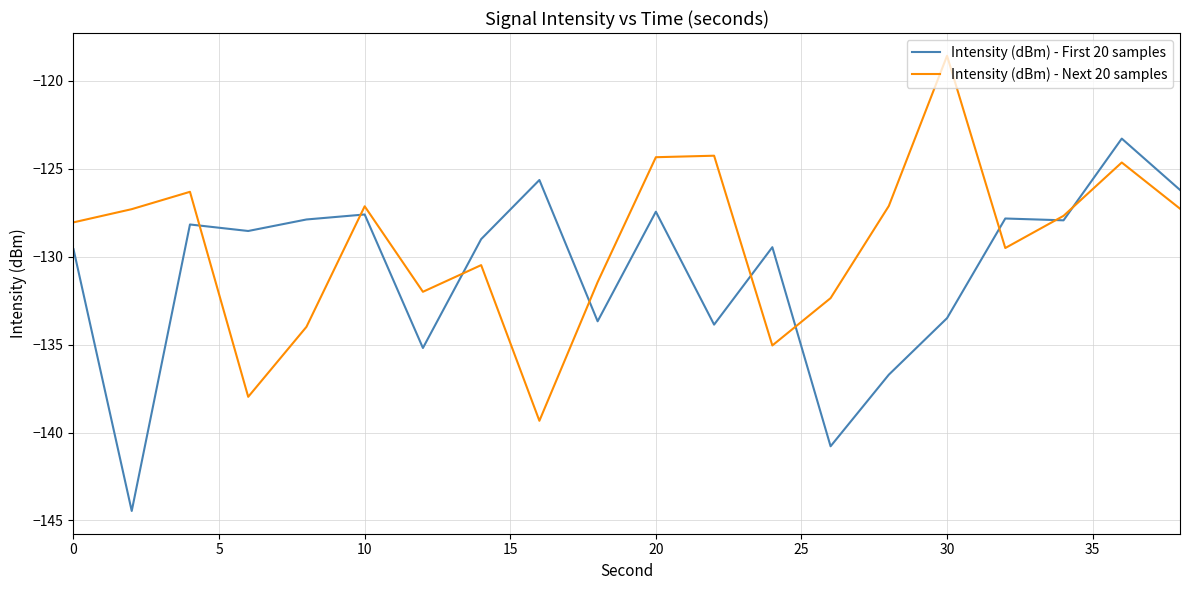

Which series has the largest total across all categories?

Intensity (dBm) - Next 20 samples